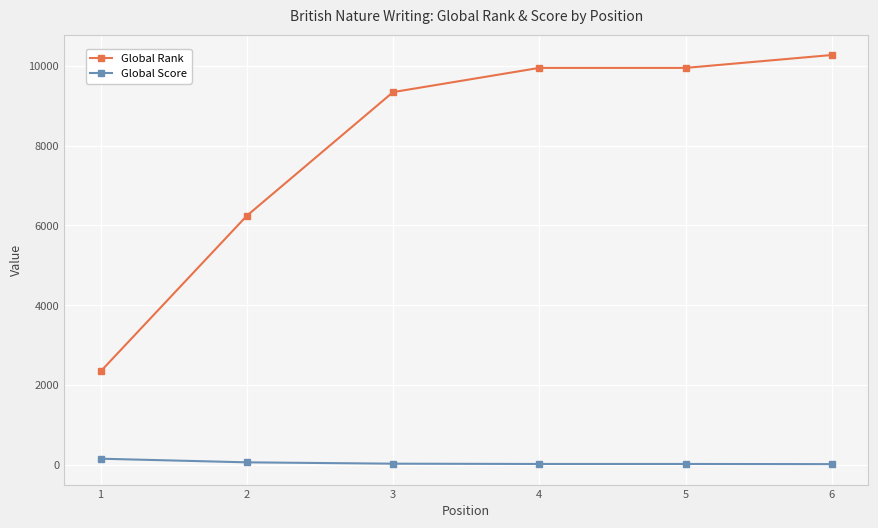

True or false: Global Score and Global Rank cross at least once.

False